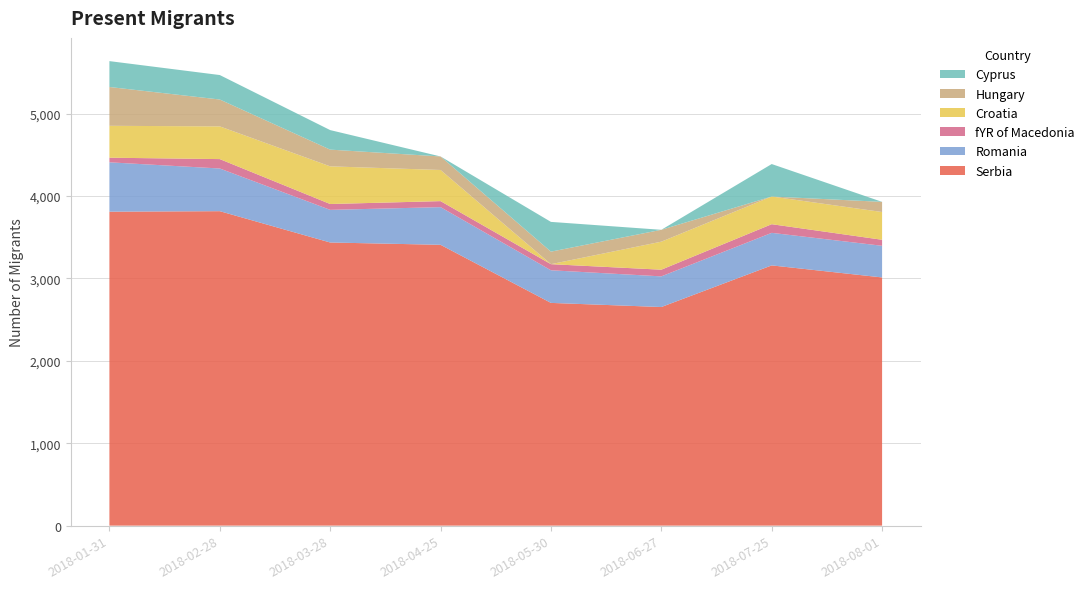

Reading right to left, extract all data points from this chart.

Serbia: 3012	3158	2653	2703	3408	3436	3816	3810
Romania: 384	395	372	396	457	396	518	599
fYR of Macedonia: 73	105	81	74	73	71	114	56
Croatia: 337	336	340	0	378	457	397	387
Hungary: 123	0	144	152	164	203	326	471
Cyprus: 0	394	0	361	0	237	297	314